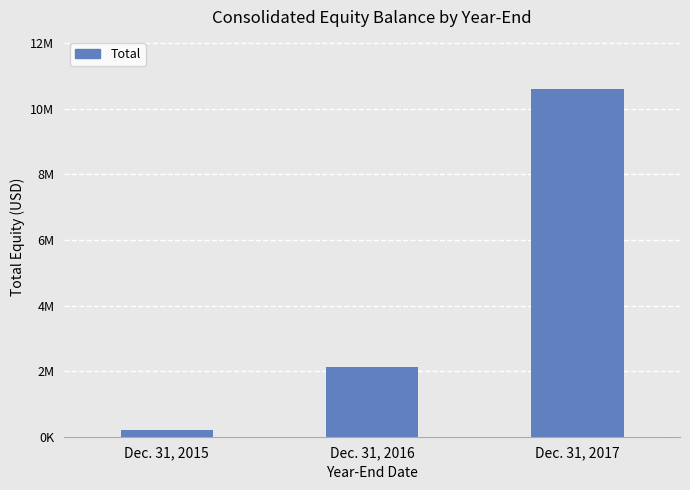

Rank the categories by value from highest to lowest.

Dec. 31, 2017, Dec. 31, 2016, Dec. 31, 2015